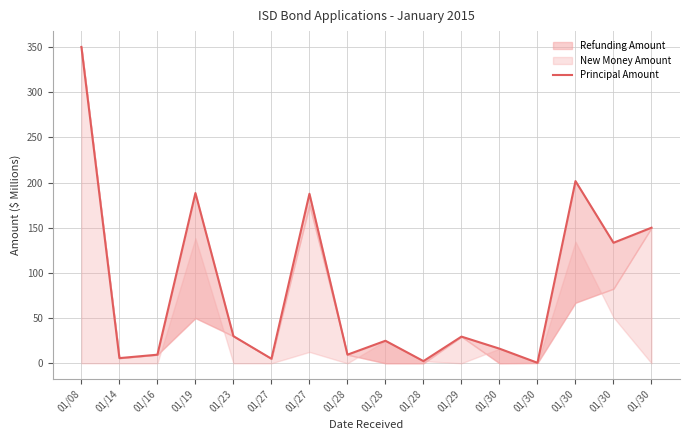

Between 01/30 and 01/08, which is larger?

01/08